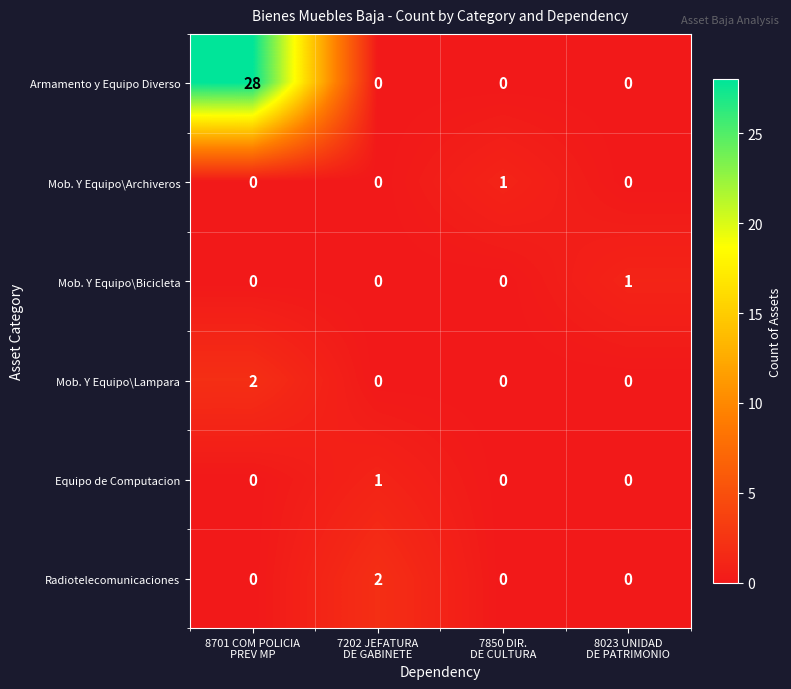

How many Mob. Y Equipo\Lampara values are between 0 and 2?

4